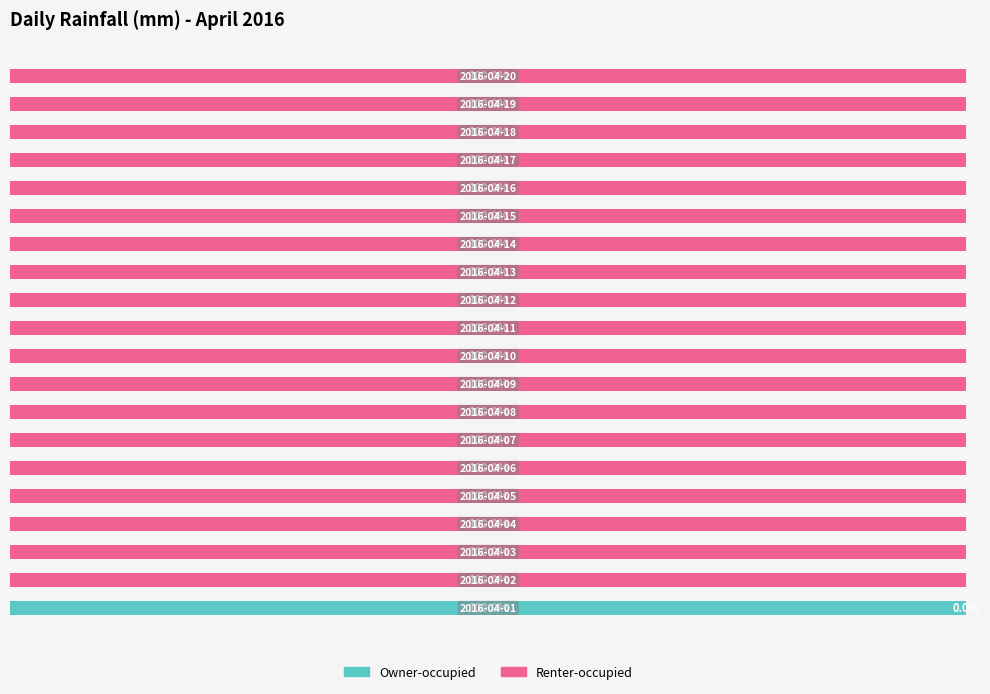

Reading right to left, extract all data points from this chart.

Owner-occupied: 0	0	0	0	0	0	0	0	0	0	0	0	0	0	0	0	0	0	0	100
Renter-occupied: 100	100	100	100	100	100	100	100	100	100	100	100	100	100	100	100	100	100	100	0